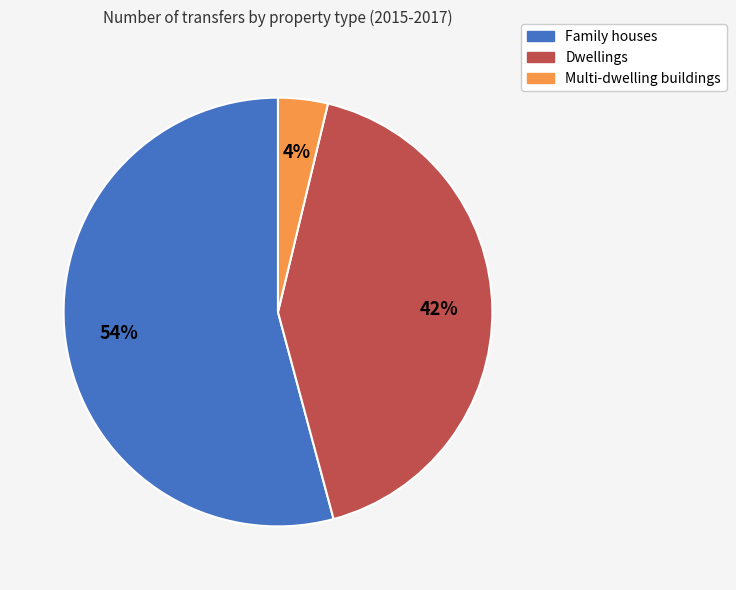

How many slices are in this pie chart?

3